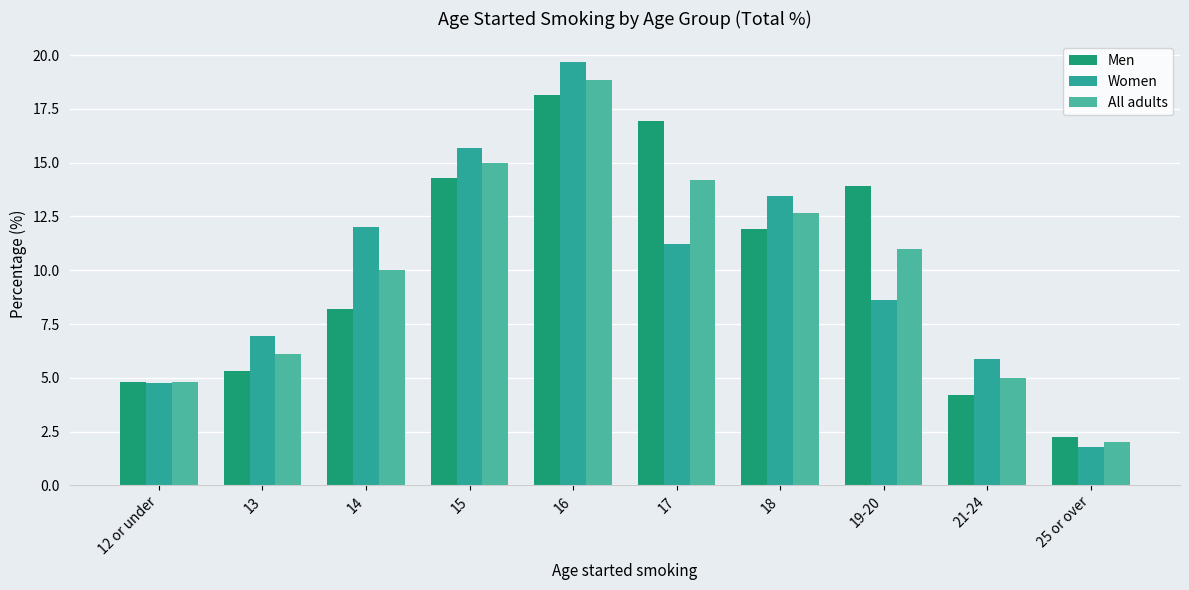

What is the difference between the Women values at 16 and 12 or under?

14.9